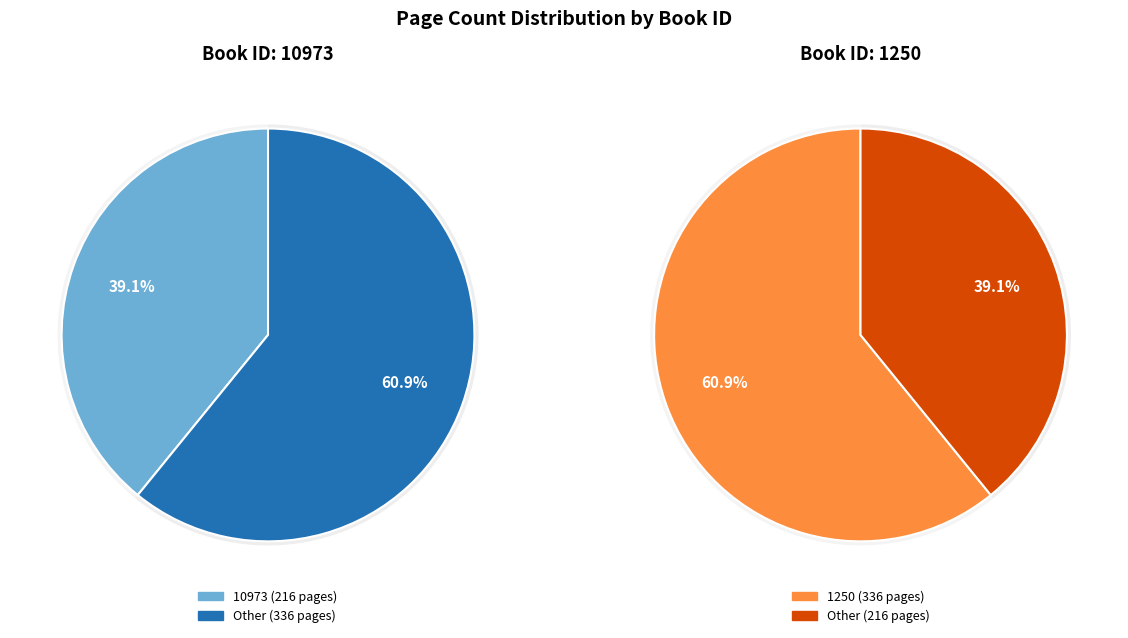

What portion of the pie excludes 1250?

39.1%